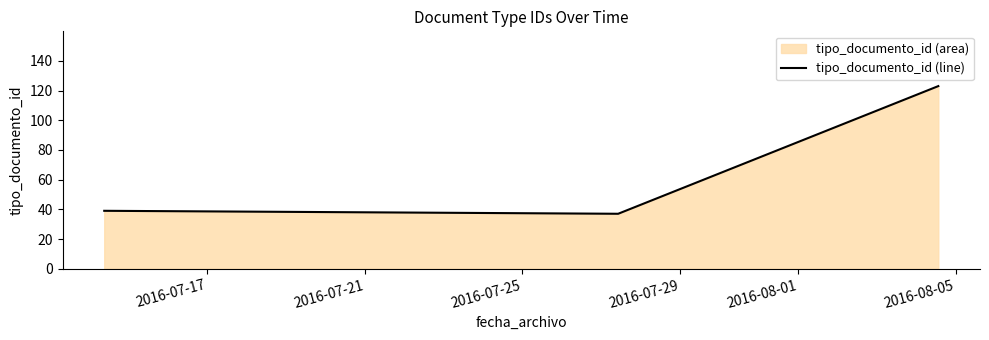

How many values exceed 39?

1